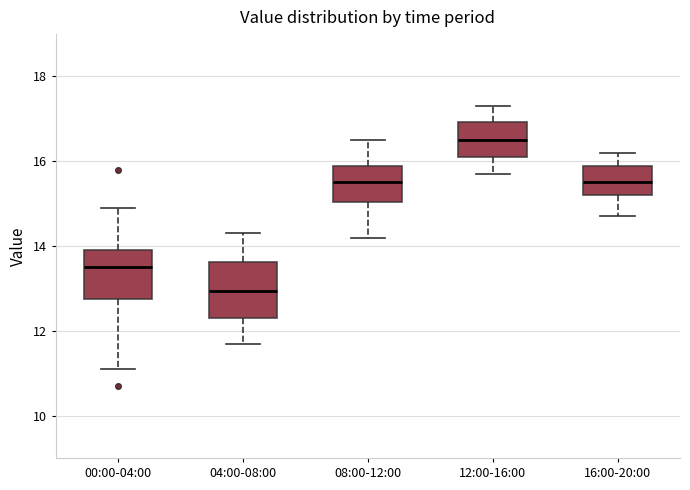

Reading left to right, transcribe this box plot: for each box, give where its median line is, the range the box spans, and where its two whiskers end, as read against the y-axis. The values are not printed on the chart, so give them approximately, as read against the axis.

00:00-04:00: median 13.6, box 12.8 to 14.0, whiskers 11.2 to 15.0
04:00-08:00: median 13.0, box 12.4 to 13.6, whiskers 11.8 to 14.4
08:00-12:00: median 15.6, box 15.0 to 16.0, whiskers 14.2 to 16.6
12:00-16:00: median 16.6, box 16.2 to 17.0, whiskers 15.8 to 17.4
16:00-20:00: median 15.6, box 15.2 to 16.0, whiskers 14.8 to 16.2